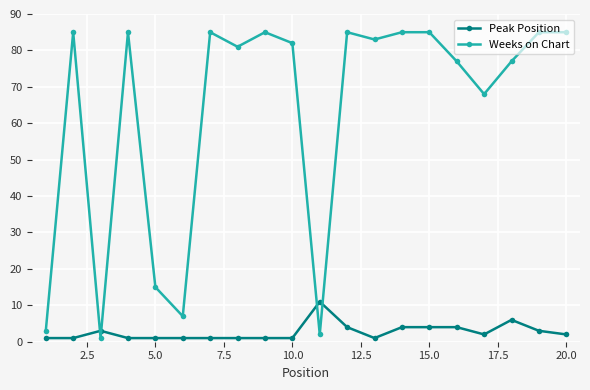

What is the average value of the Peak Position series?

3